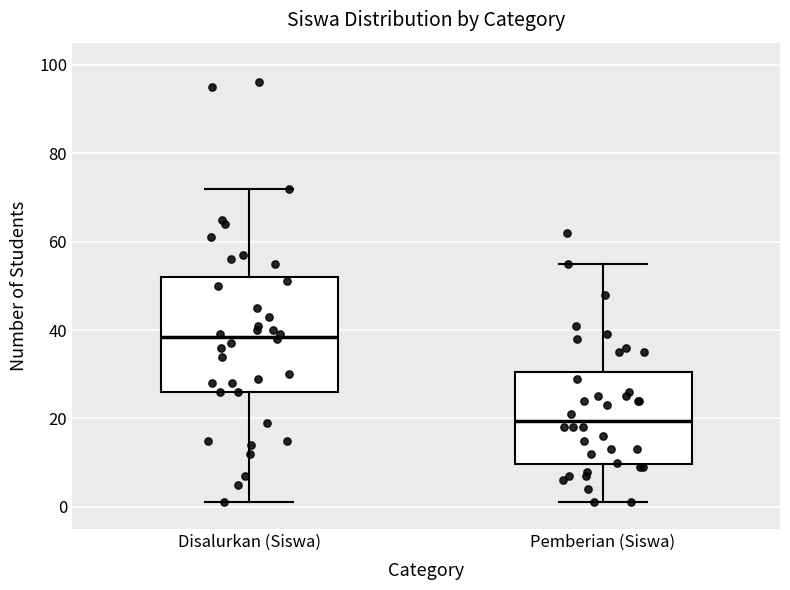

Reading left to right, transcribe this box plot: for each box, give where its median line is, the range the box spans, and where its two whiskers end, as read against the y-axis. The values are not printed on the chart, so give them approximately, as read against the axis.

Disalurkan (Siswa): median 38, box 26 to 52, whiskers 2 to 72
Pemberian (Siswa): median 20, box 10 to 30, whiskers 2 to 56